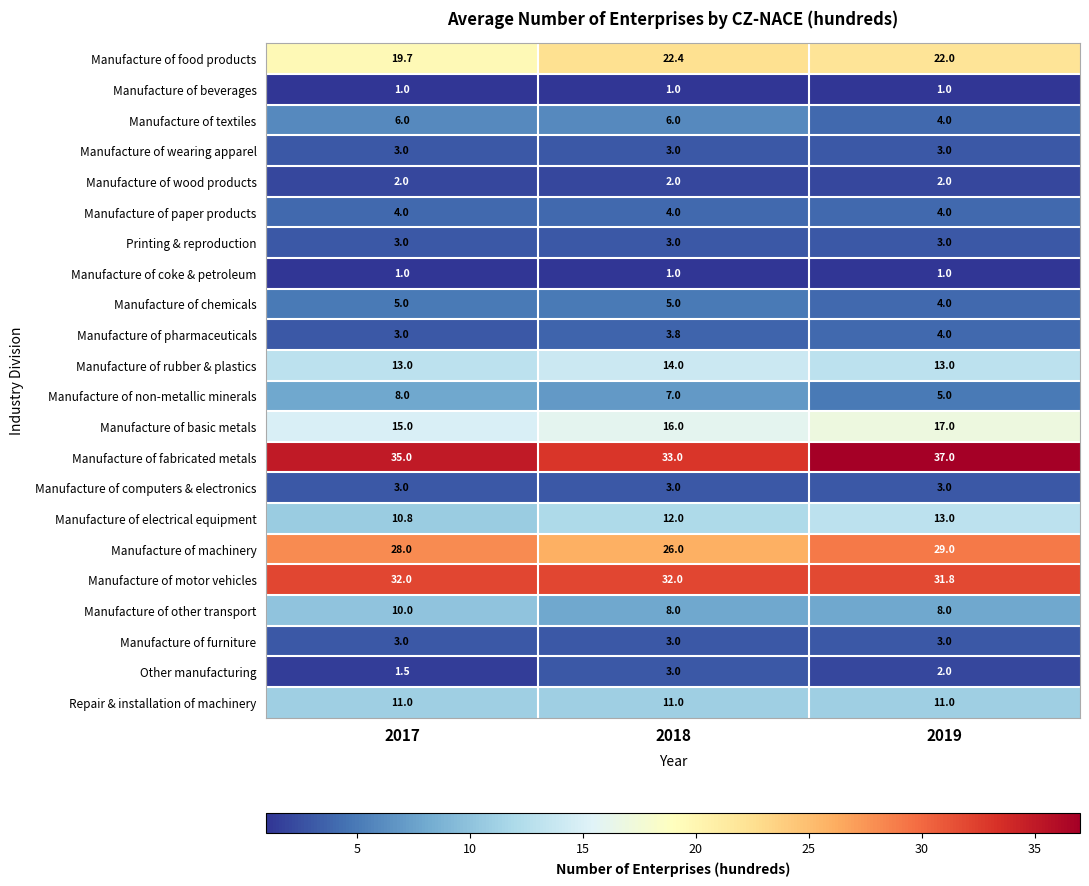

True or false: Manufacture of other transport has a value of 10.0 at 2017.

True